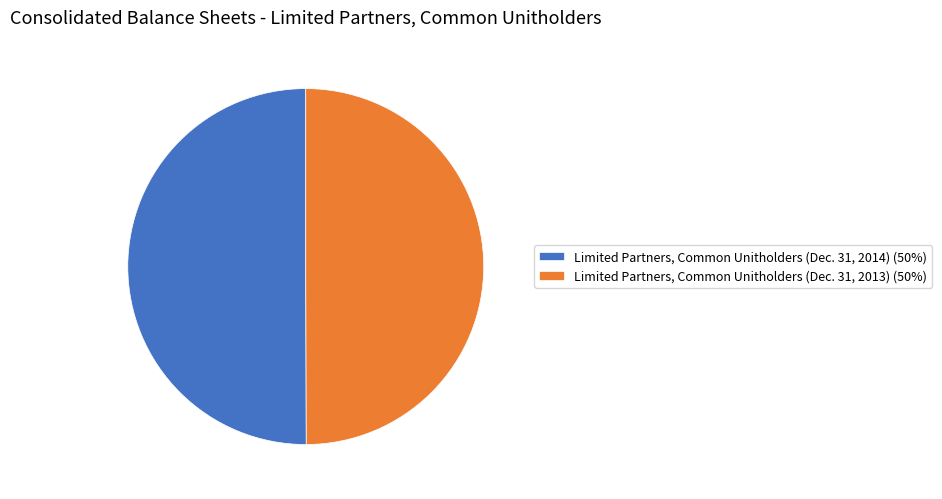

What is the ratio of the value at Limited Partners, Common Unitholders (Dec. 31, 2014) (50%) to the value at Limited Partners, Common Unitholders (Dec. 31, 2013) (50%)?

1.0